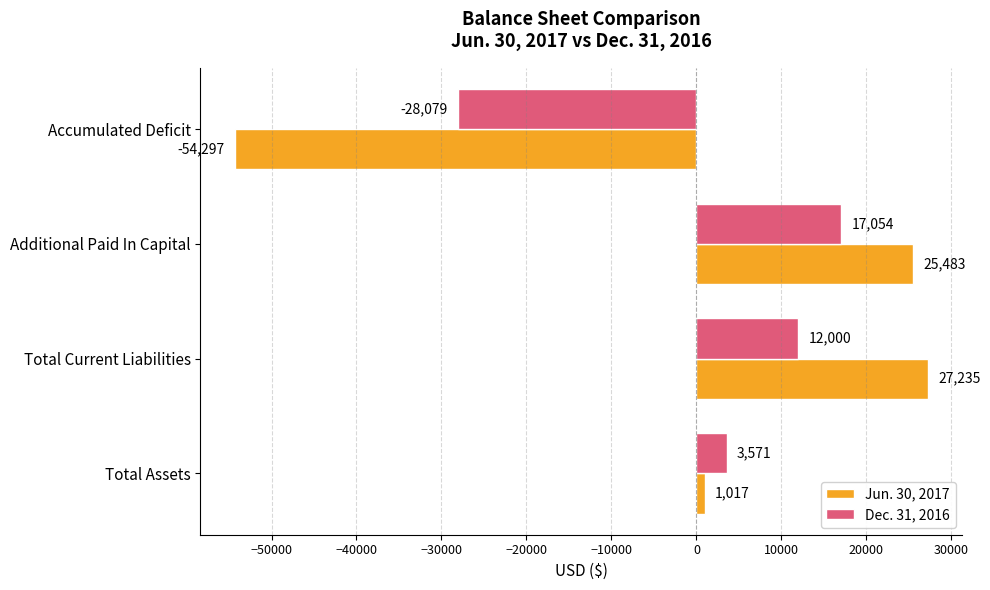

How many Dec. 31, 2016 values are between 3571 and 17054?

3